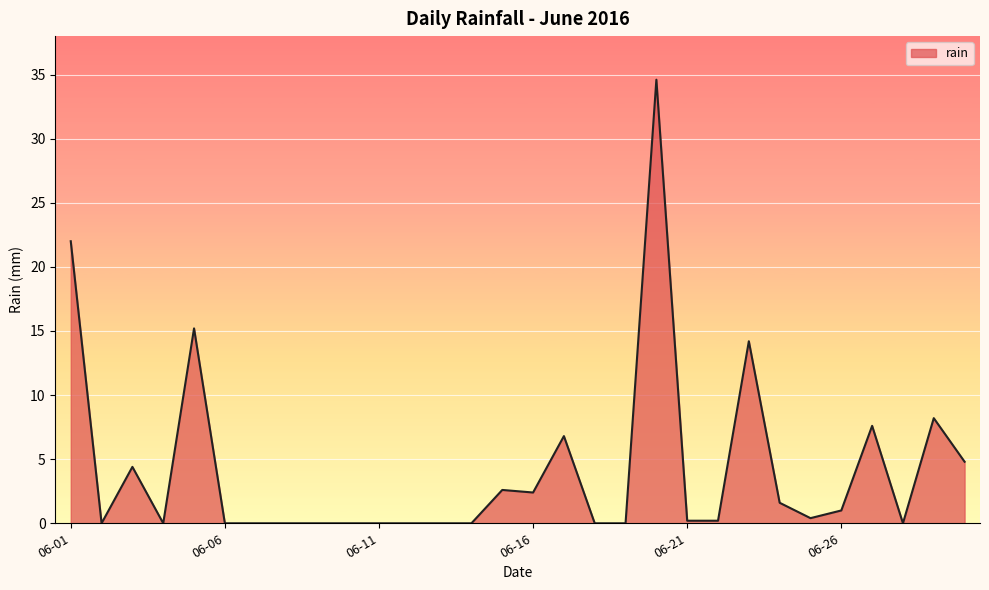

What is the greatest value displayed?

34.6